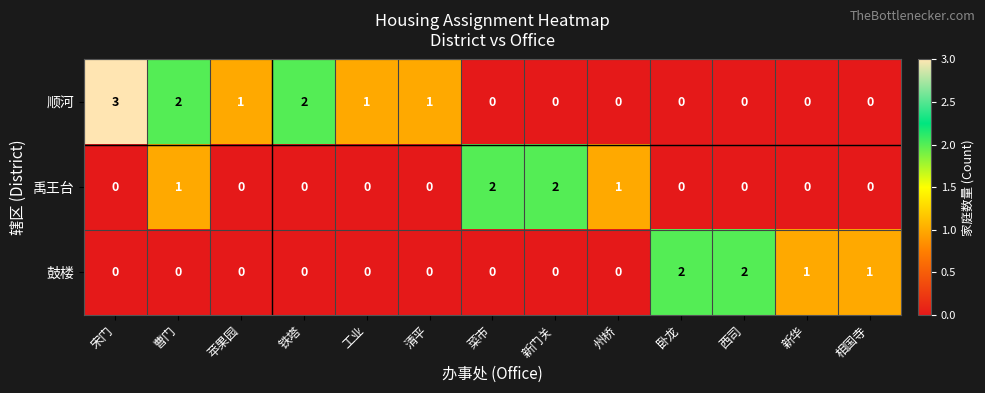

What is the difference between the maximum and minimum values in the 顺河 series?

3